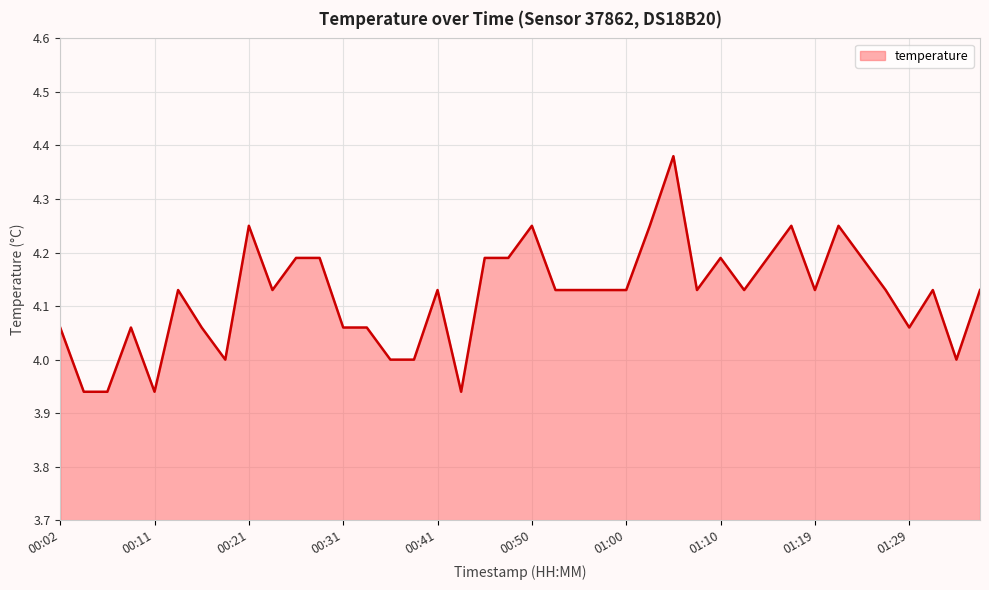

What is the difference between the maximum and minimum values?

0.4